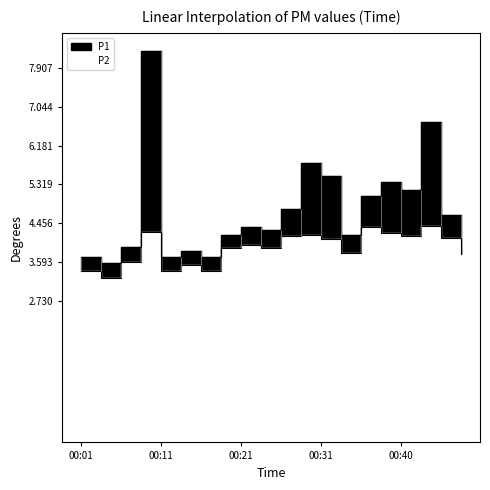

True or false: P2 and P1 intersect in this chart.

False